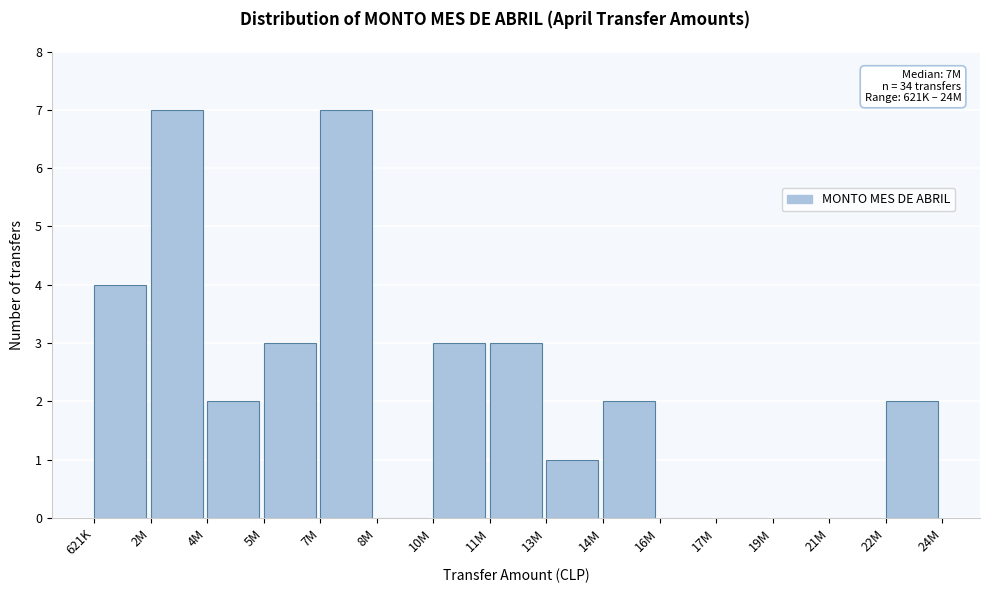

Reading right to left, list all the values displayed in this chart.

22M=2	21M=0	19M=0	17M=0	16M=0	14M=2	13M=1	11M=3	10M=3	8M=0	7M=7	5M=3	4M=2	2M=7	621K=4